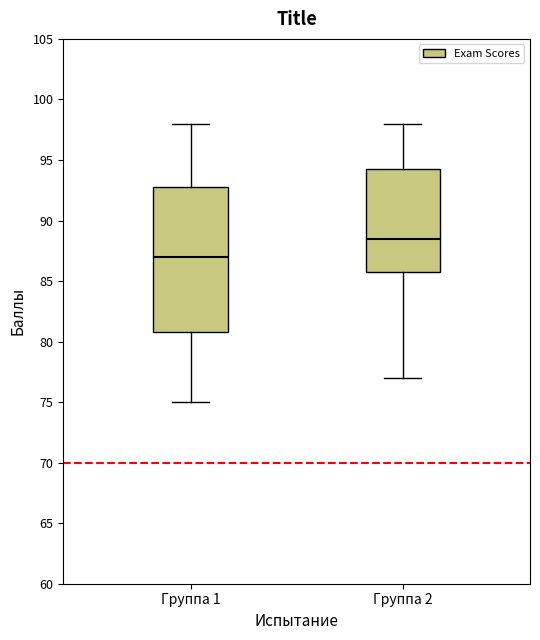

Comparing the boxes themselves (not the whiskers), which one is the tallest?

Группа 1